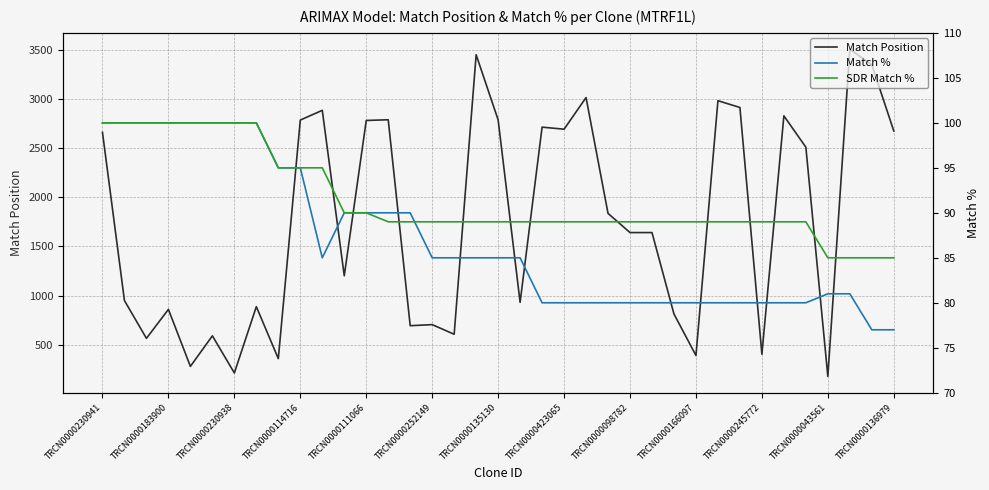

What is the difference between the maximum and minimum values in the Match Position series?

3330